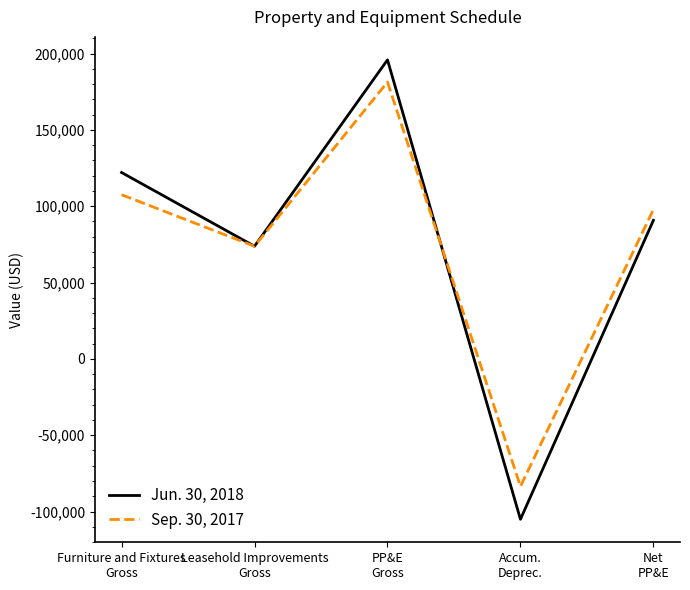

What is the greatest value displayed?

195887